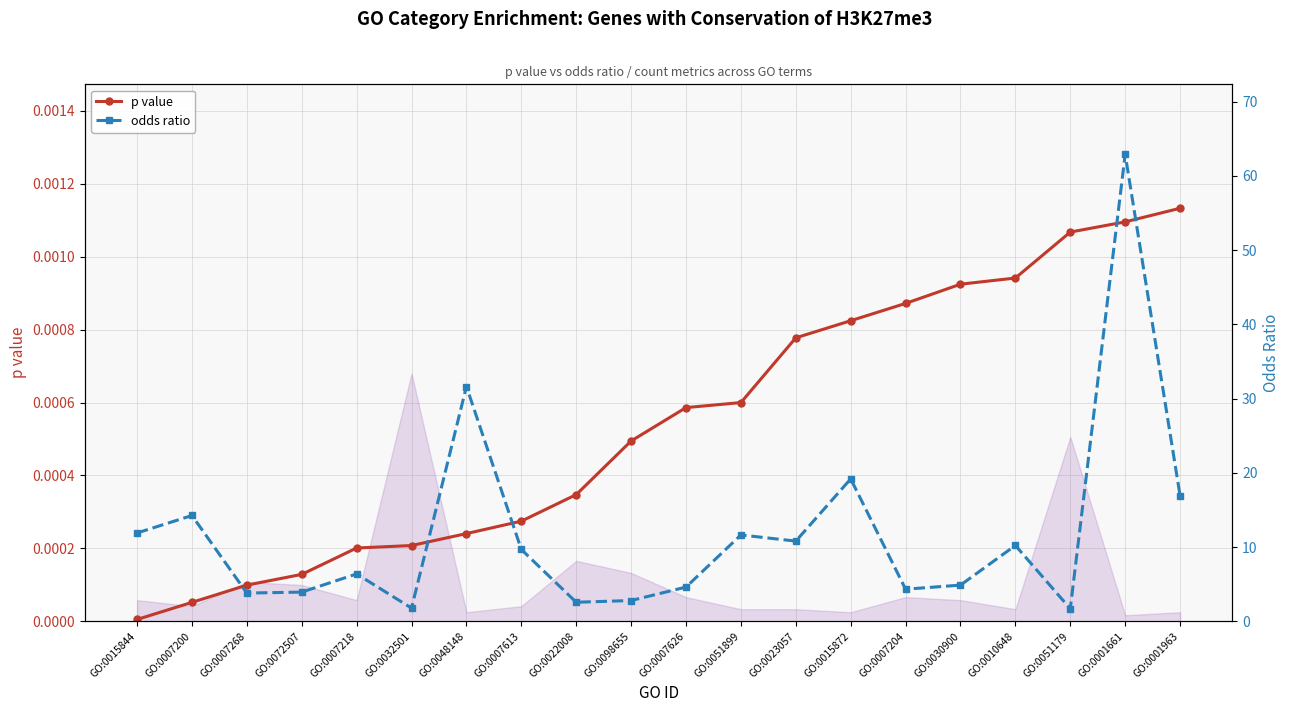

True or false: p value and odds ratio intersect in this chart.

False